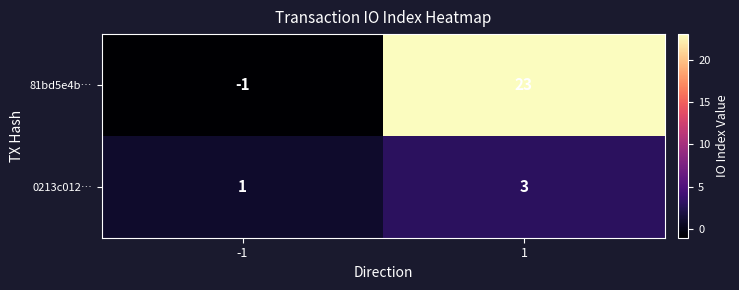

Between -1 and 1, which series saw the biggest shift?

81bd5e4b…